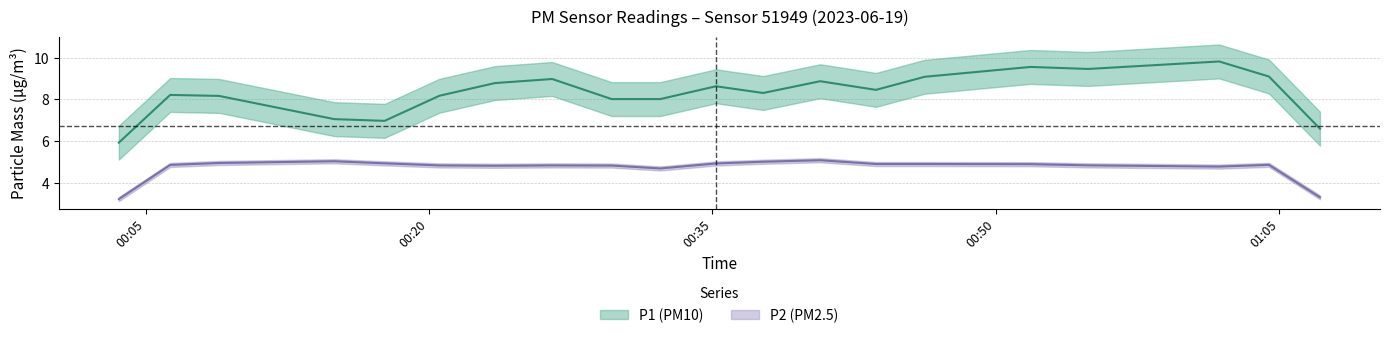

True or false: P2 has a value of 7.8 at 0.

False